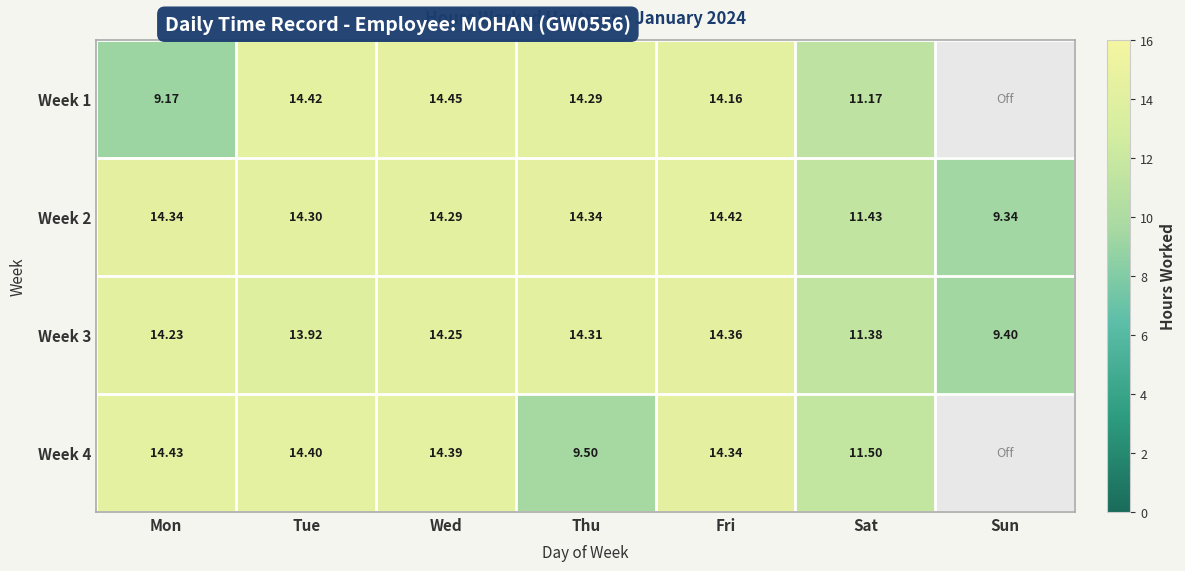

At which label is Week 3 closest to 11?

Sat